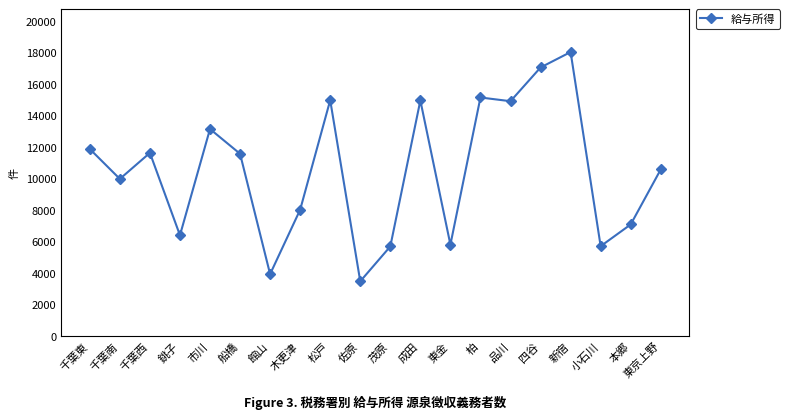

What is the label of the 13th point from the left?

東金